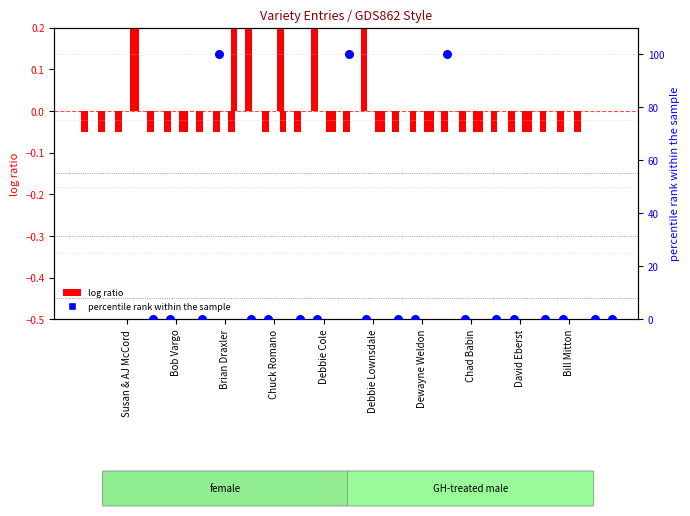

What is the total value across all series at Bill Mitton?

-0.1